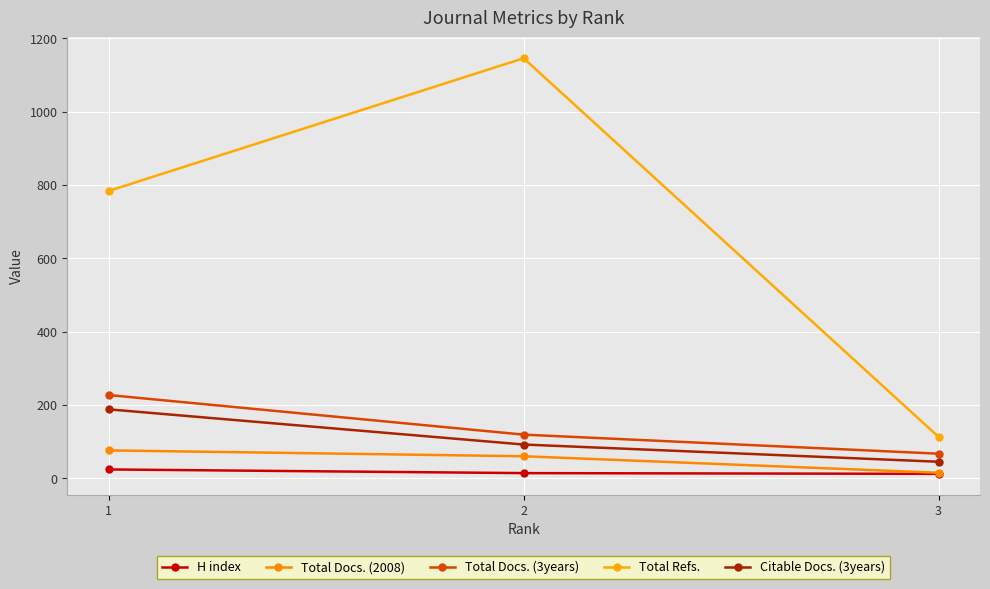

The H index series shows 12 at 3. True or false?

True